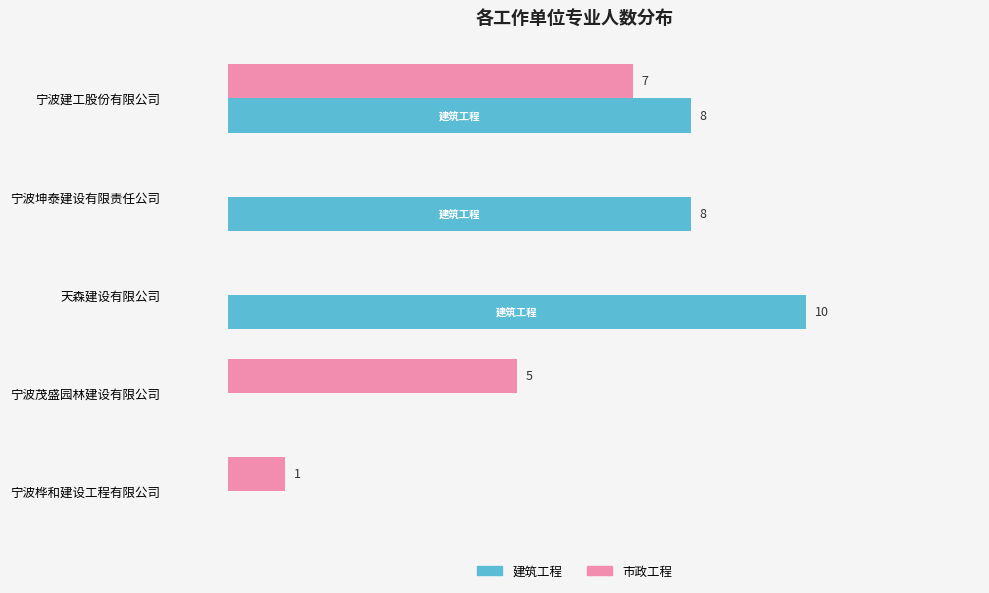

Which series changed the most between 宁波茂盛园林建设有限公司 and 宁波桦和建设工程有限公司?

市政工程